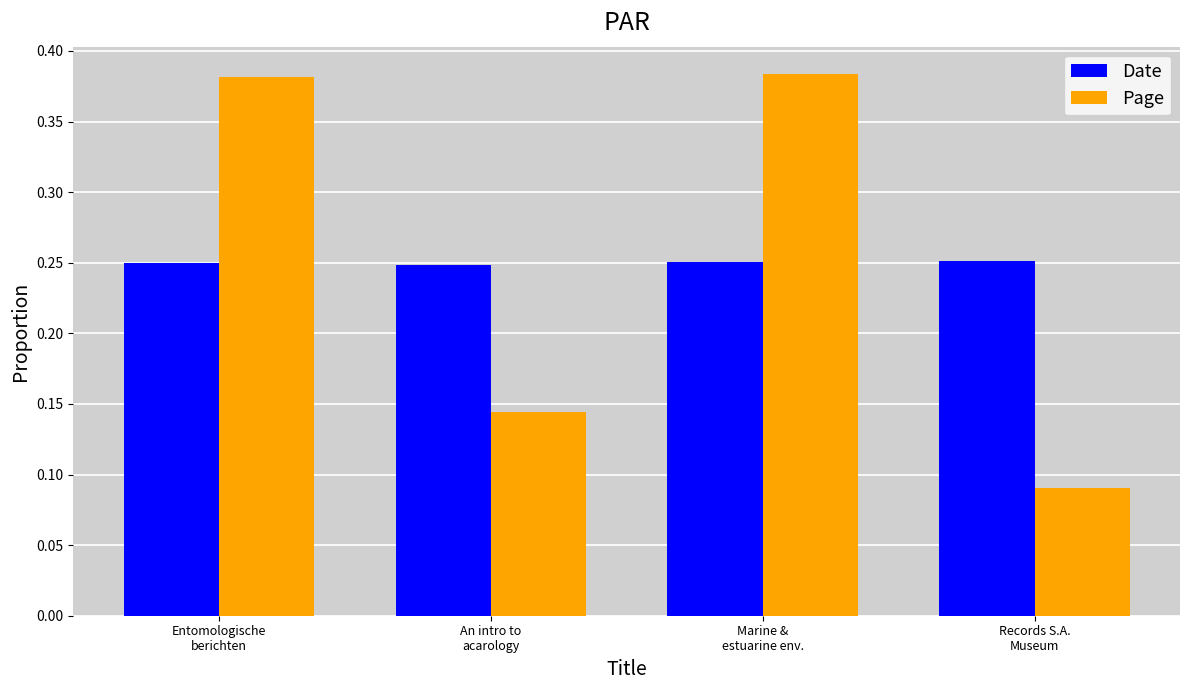

Does the chart contain stacked bars?

No